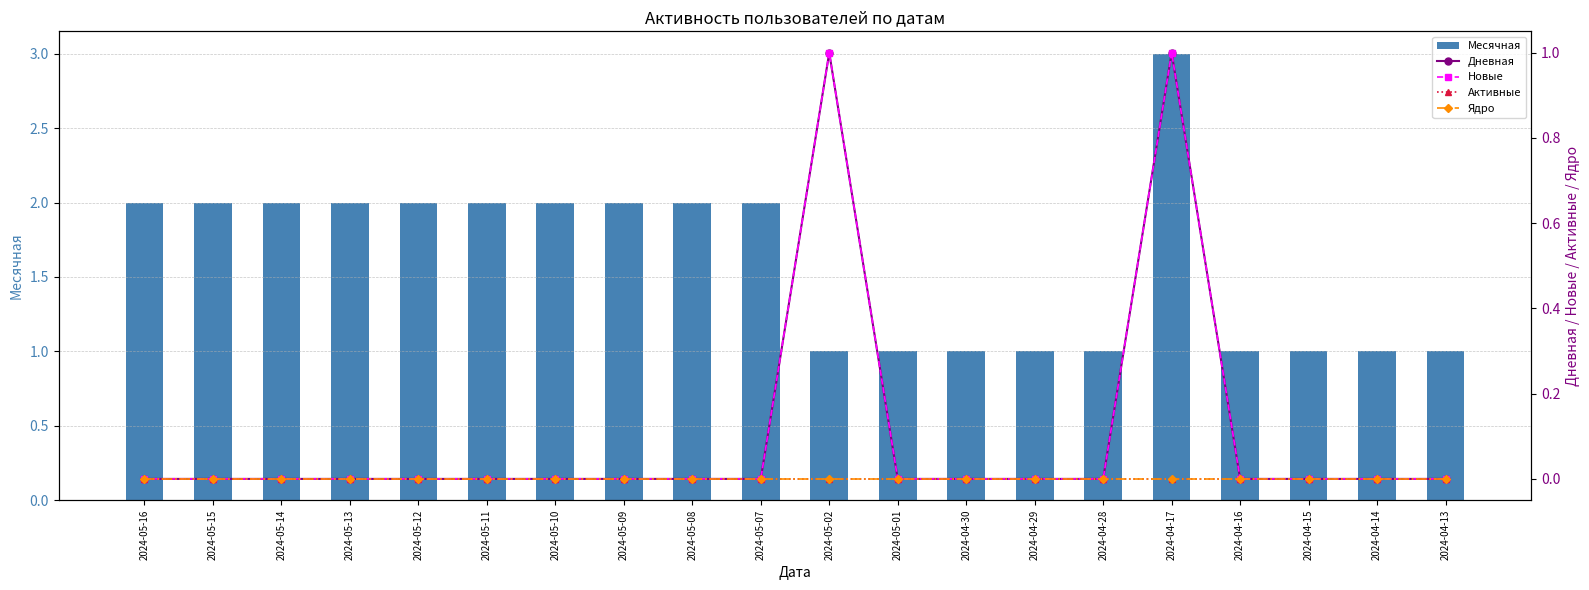

At which label does Месячная reach its peak?

2024-04-17